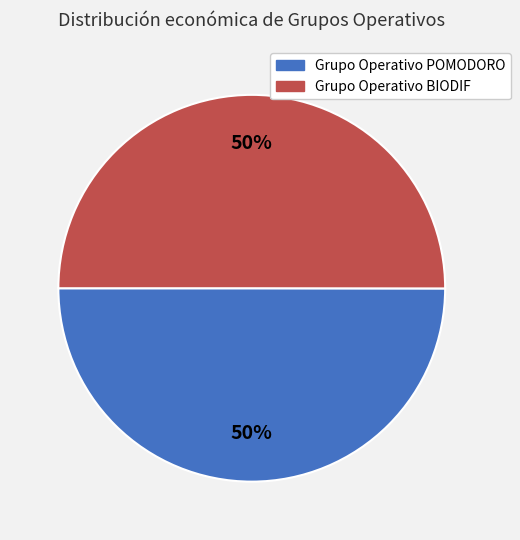

To the nearest percent, what is the average slice percentage?

50%